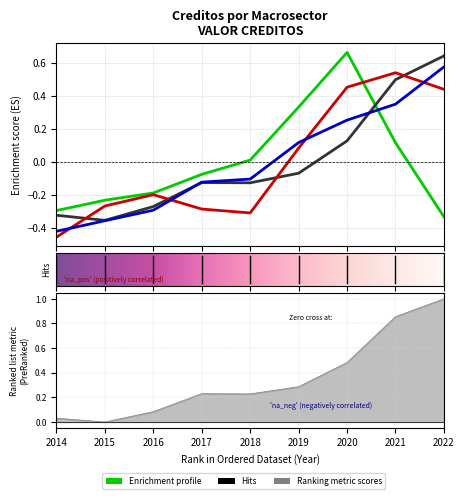

What is the sum of the Pecuario values at 2016 and 2022?

0.3